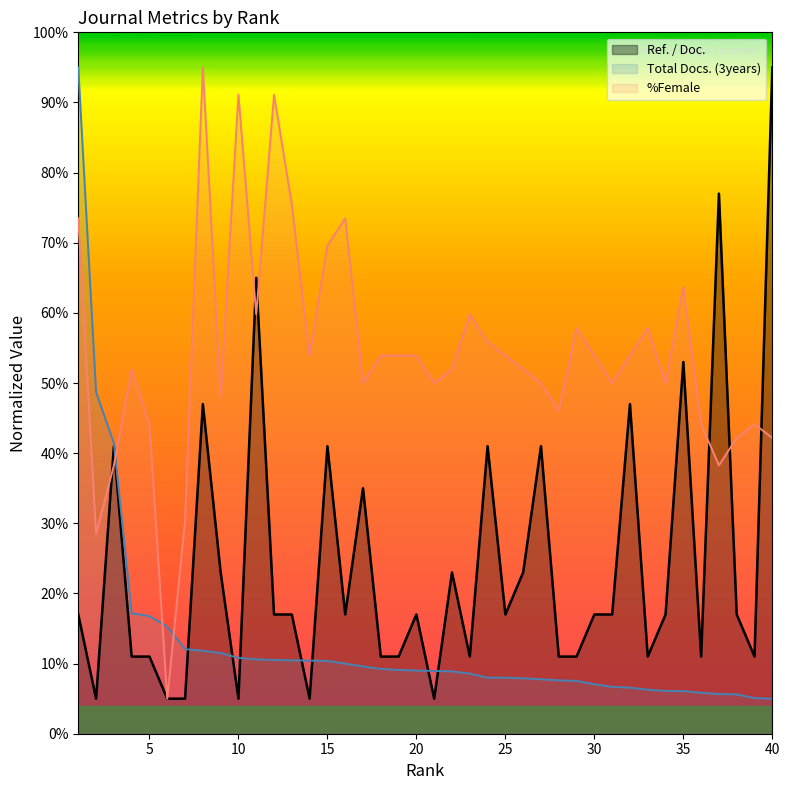

Is the value of %Female at 15 greater than the value of Ref. / Doc. at 9?

Yes